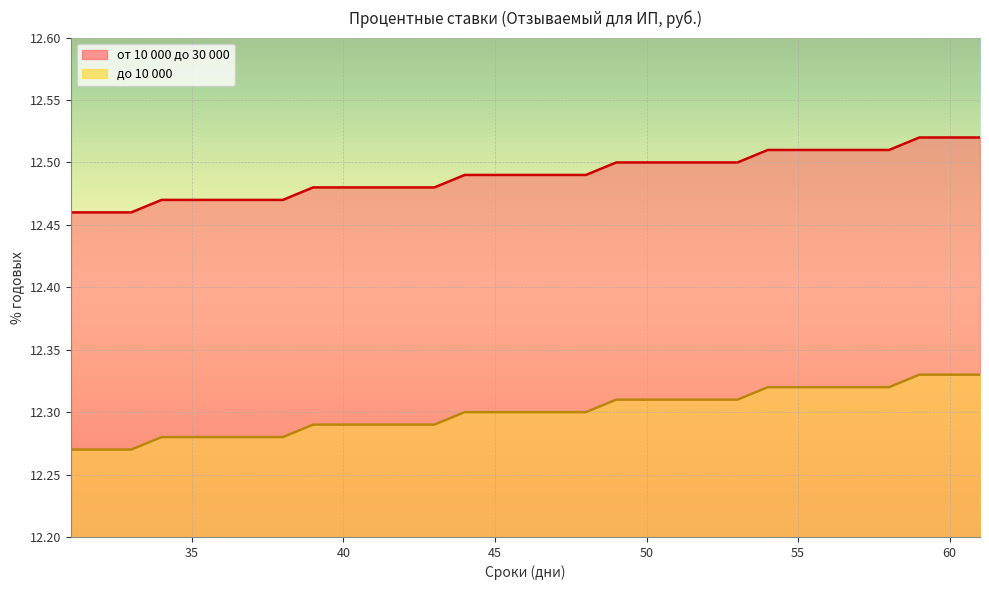

What is the maximum value shown in the chart?

12.5